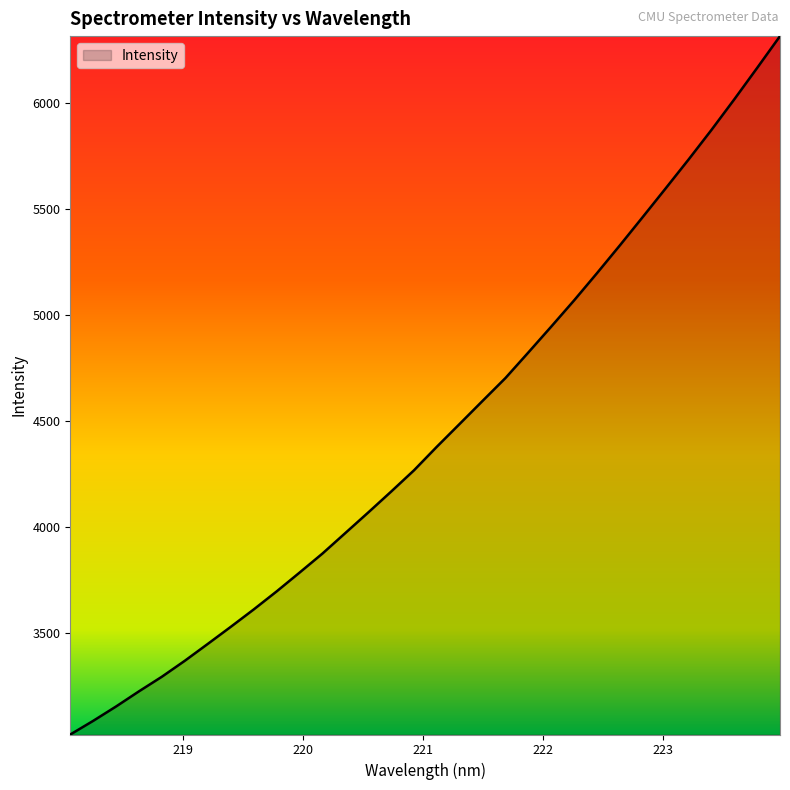

What is the difference between the maximum and minimum values?

3289.3